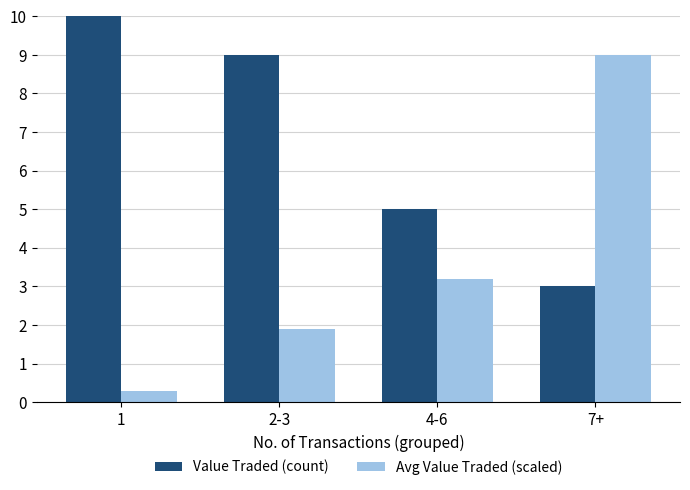

What is the difference between the Value Traded (count) values at 7+ and 4-6?

2.0